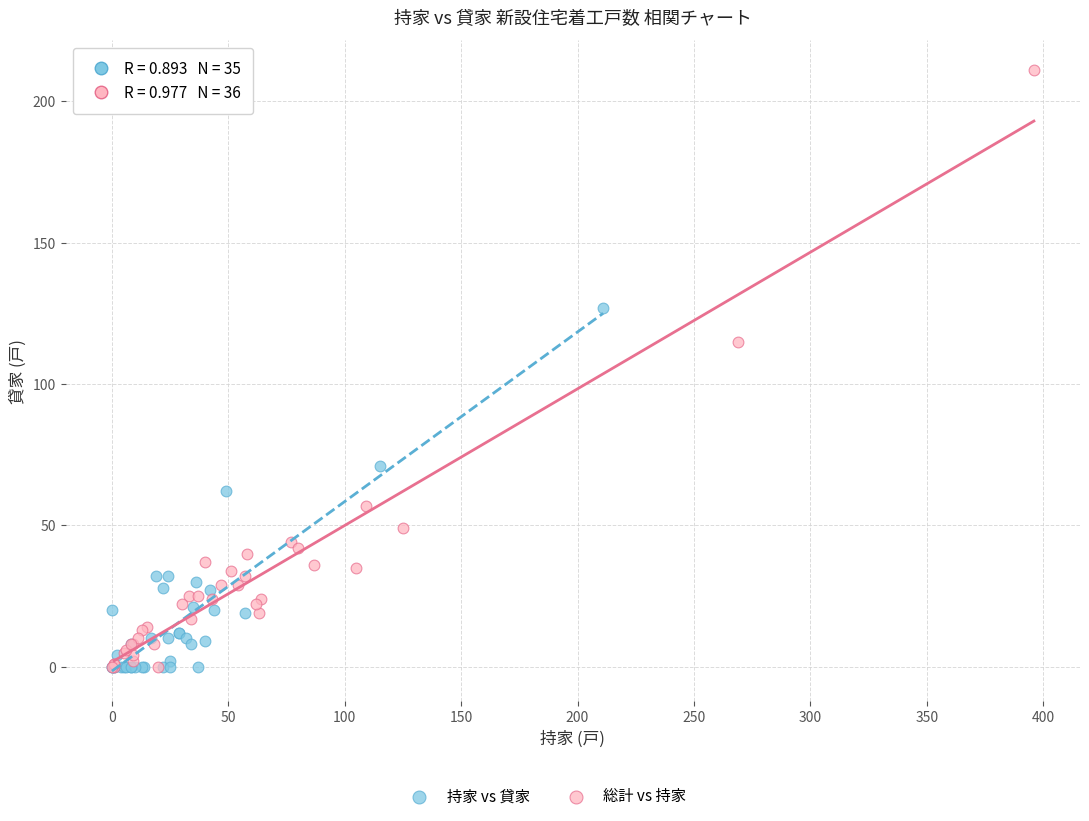

Which series has the widest spread of Y values?

総計 vs 持家